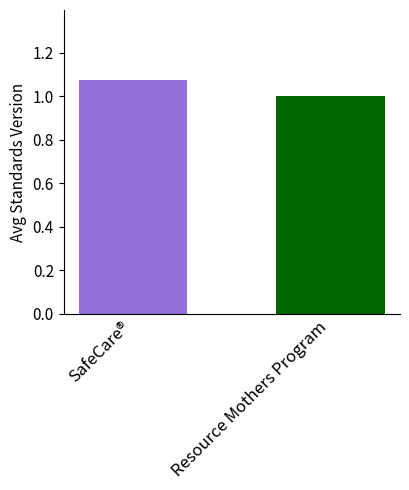

What is the sum of all values?

2.1